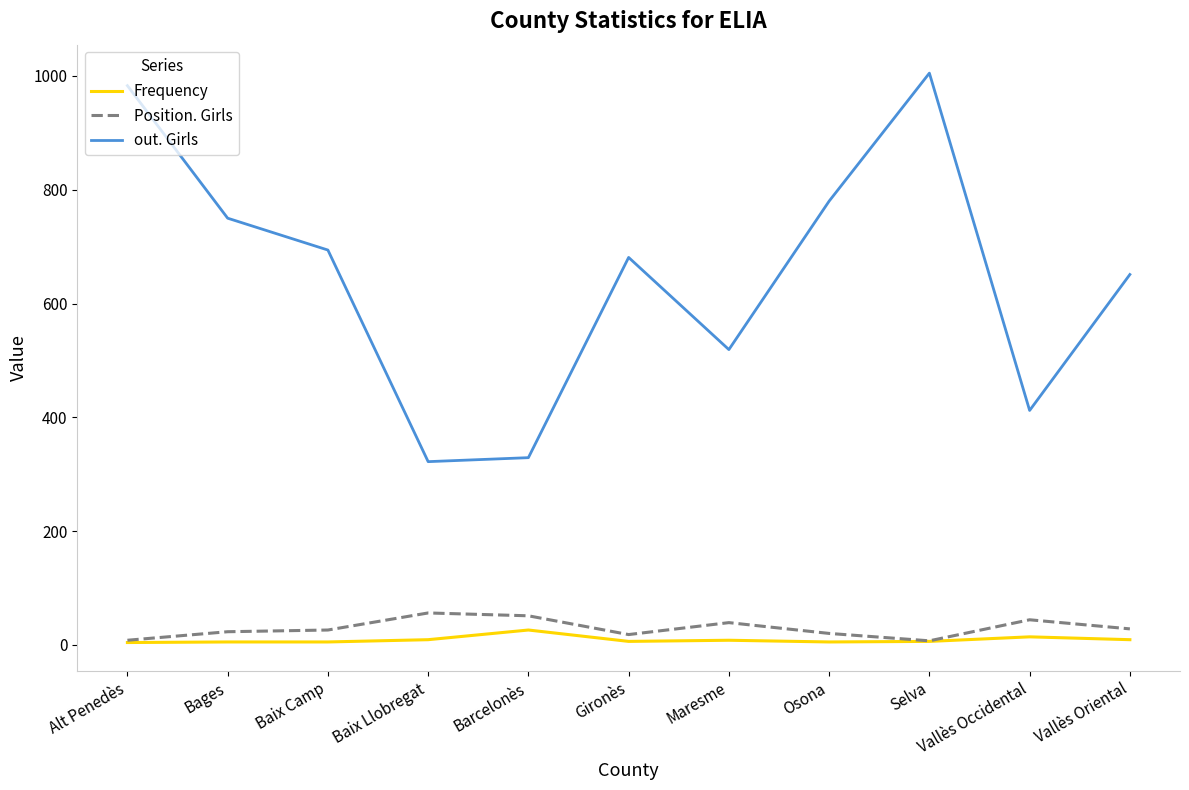

At how many categories does at least one series exceed 300?

11